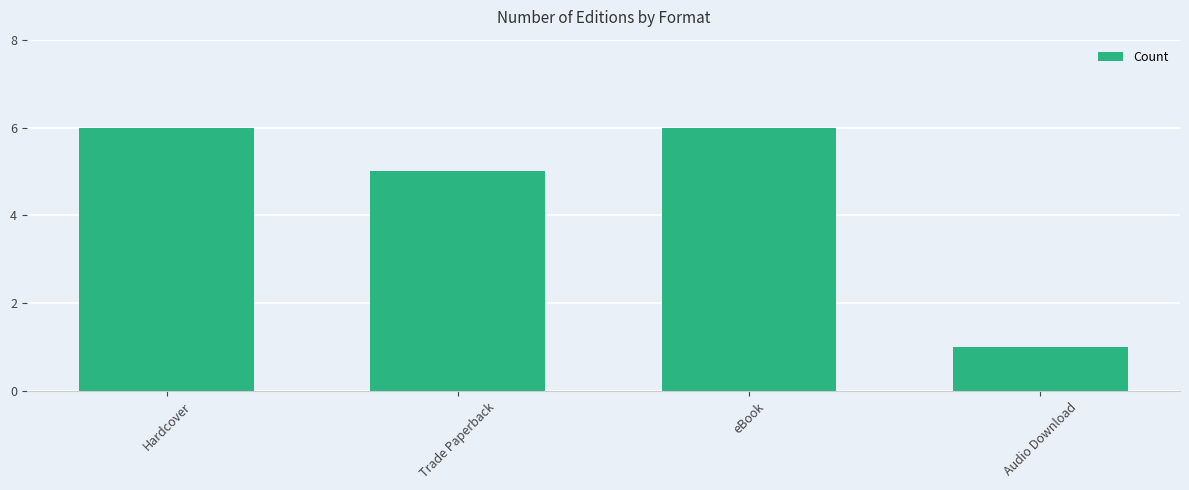

What is the label of the 3rd bar from the left?

eBook